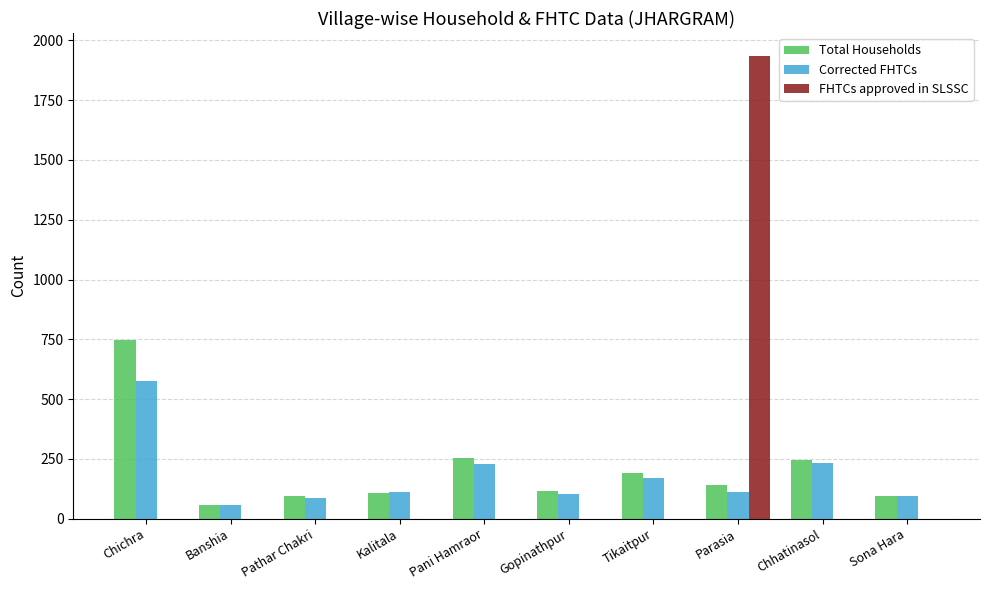

Between Parasia and Sona Hara, which series saw the biggest shift?

FHTCs approved in SLSSC